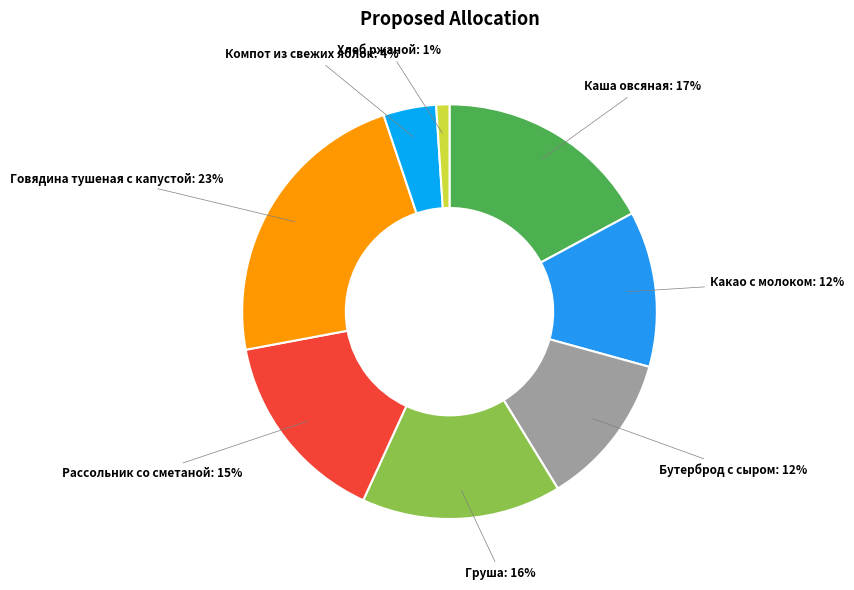

Approximately how many times larger is the value at Рассольник со сметаной compared to Говядина тушеная с капустой?

0.7